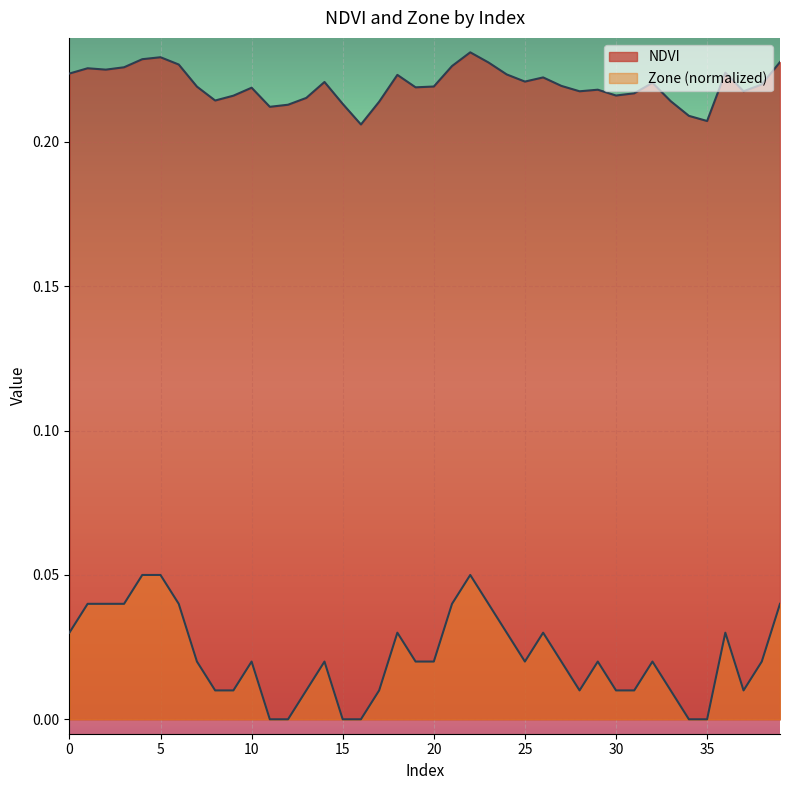

Which series has the widest spread of values?

Zone